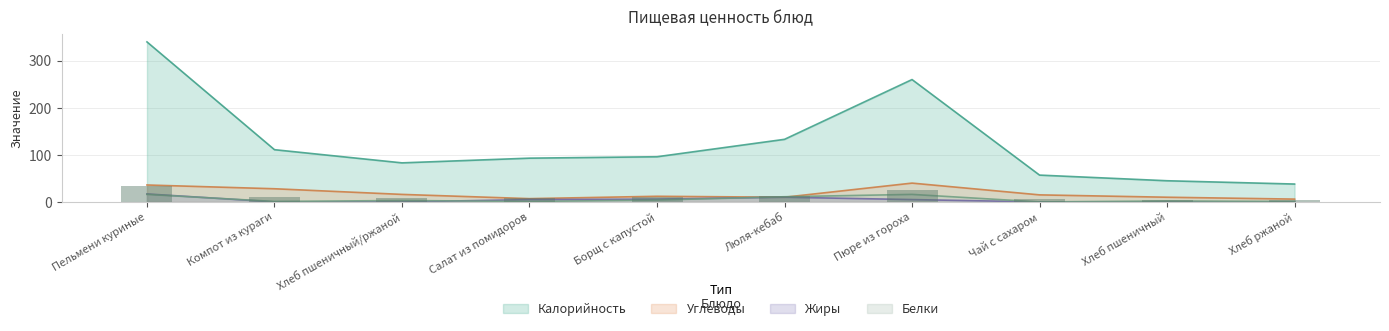

Rank the series by their maximum value, from highest to lowest.

Калорийность, Углеводы, Жиры, Белки